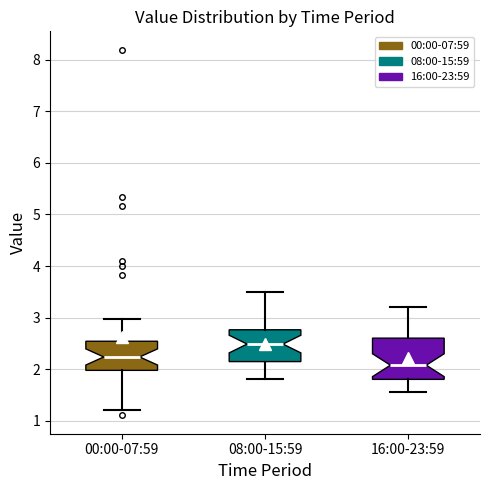

Which box has the lowest median line?

16:00-23:59